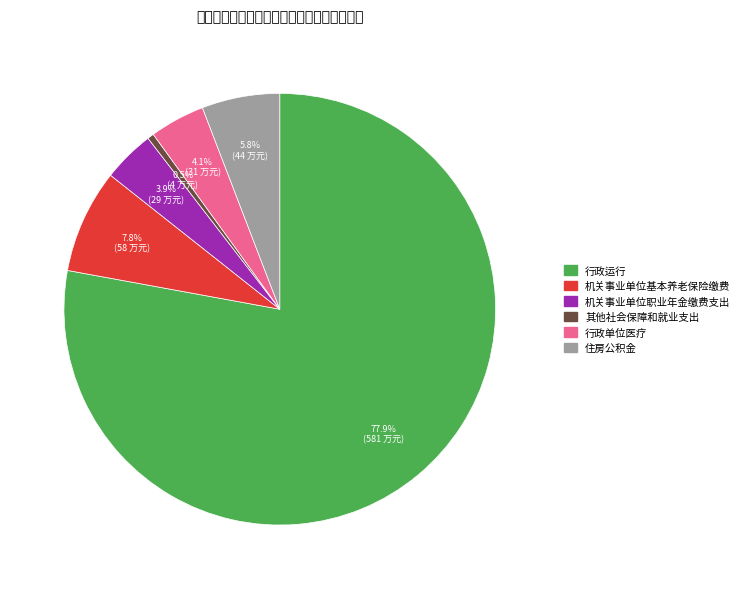

Is there a majority slice in this chart?

Yes